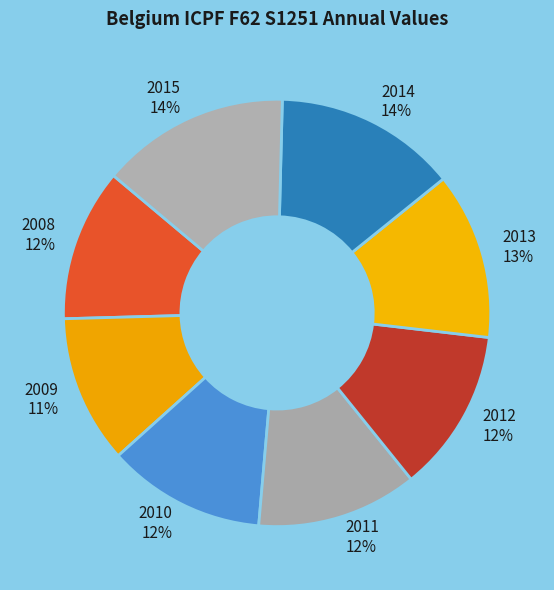

Count the number of slices in the pie.

8